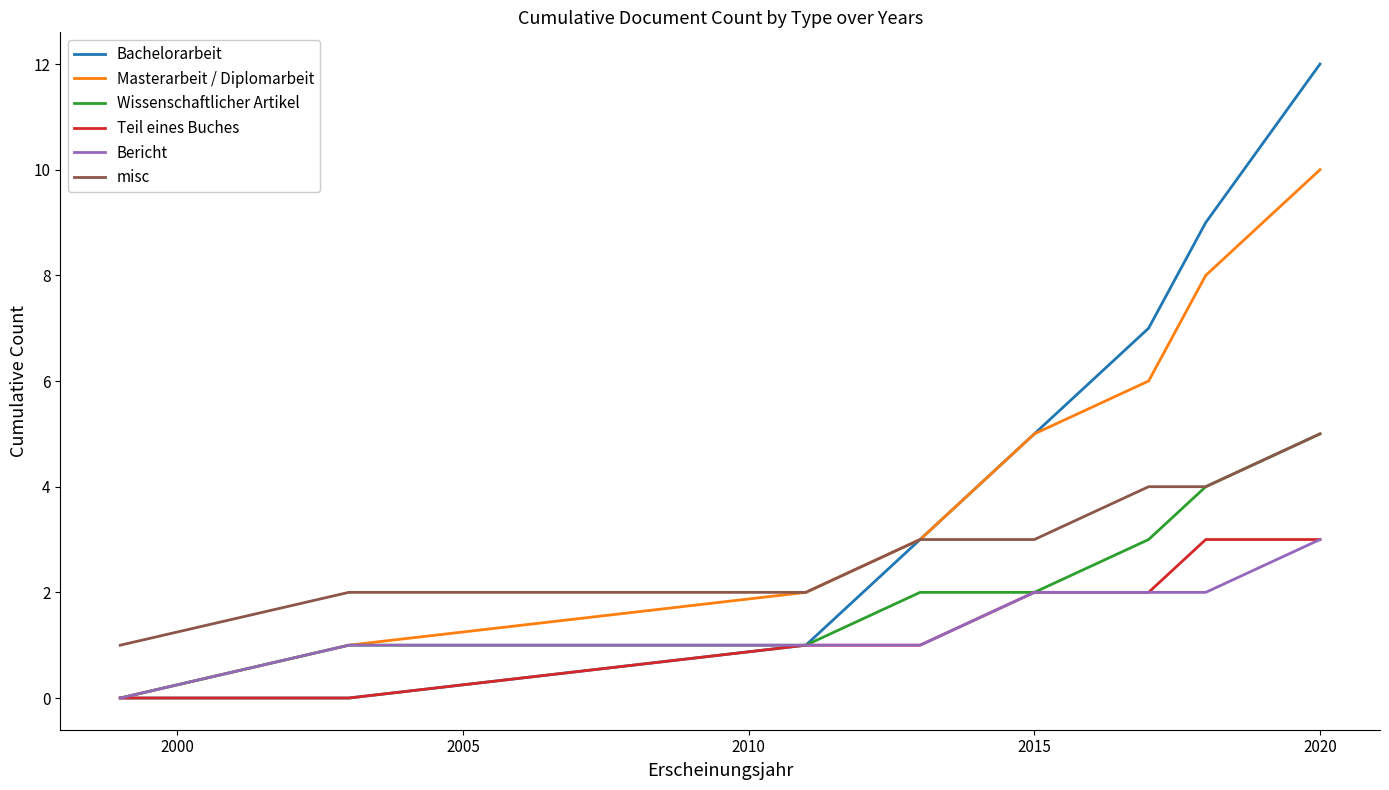

Is this an area chart (filled region under the line)?

No